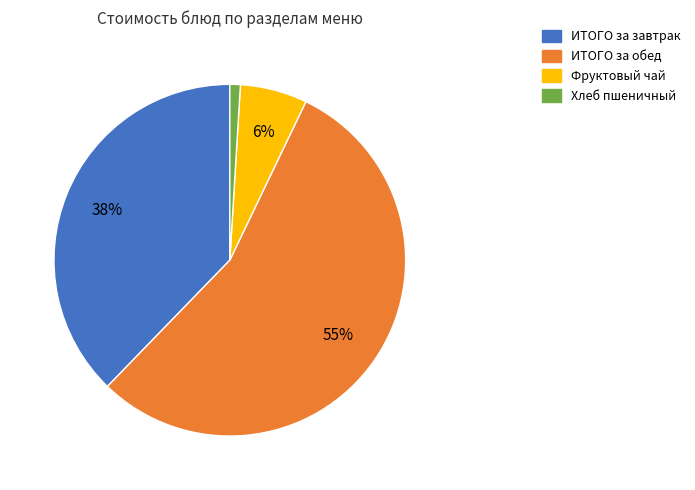

Does ИТОГО за завтрак represent more than half of the total?

No